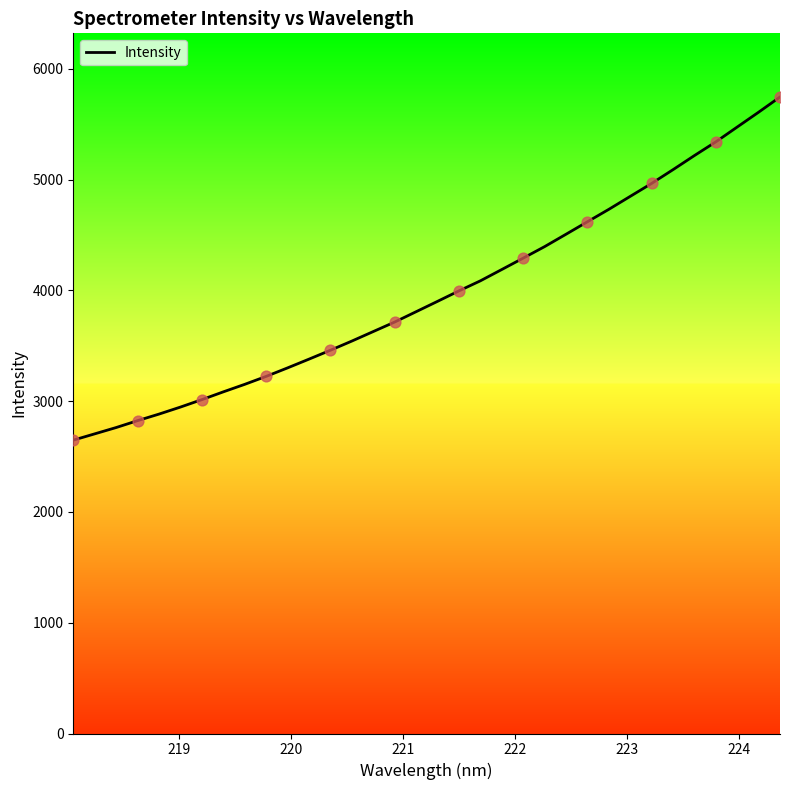

What is the difference between the maximum and minimum values?

3098.4